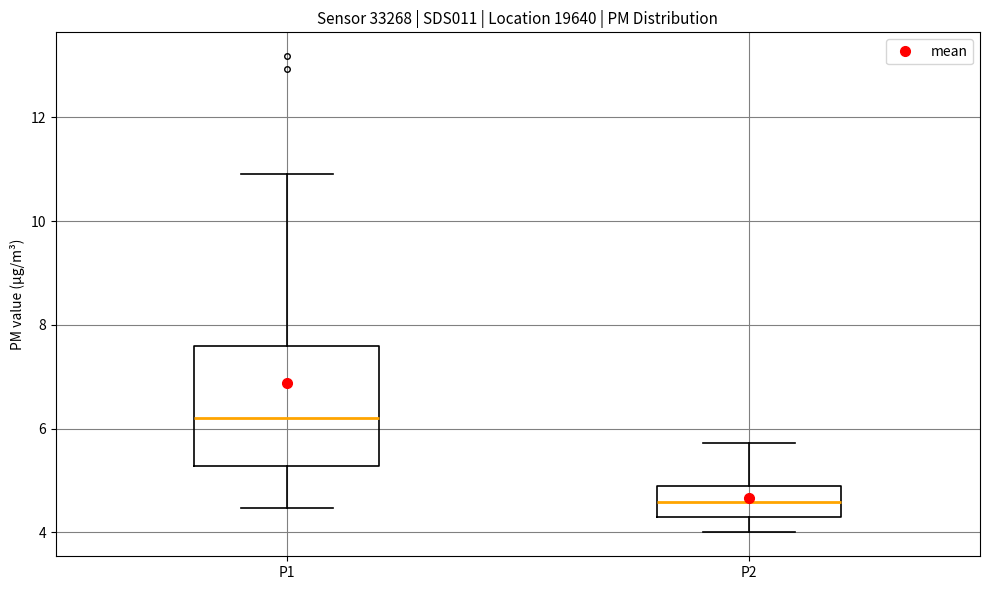

Where is the upper edge of the box for P1 on the y-axis? The values are not printed on the chart, so give them approximately, as read against the axis.

7.6